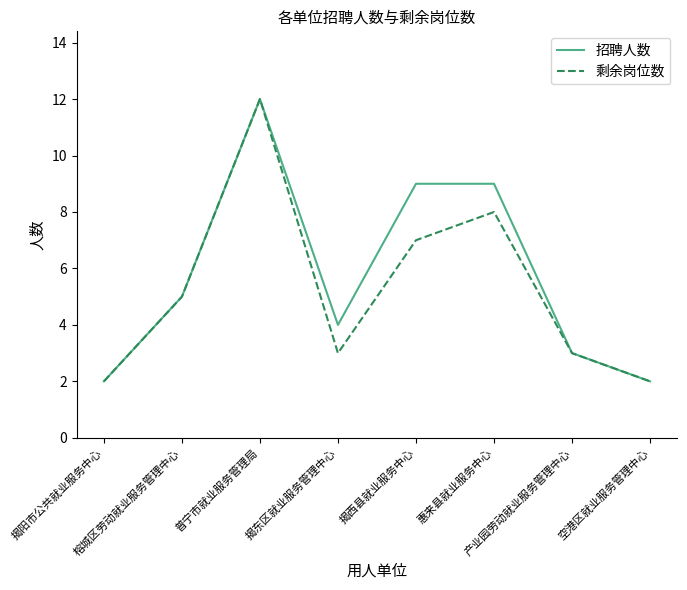

At which label is 剩余岗位数 closest to 7?

揭西县就业服务中心